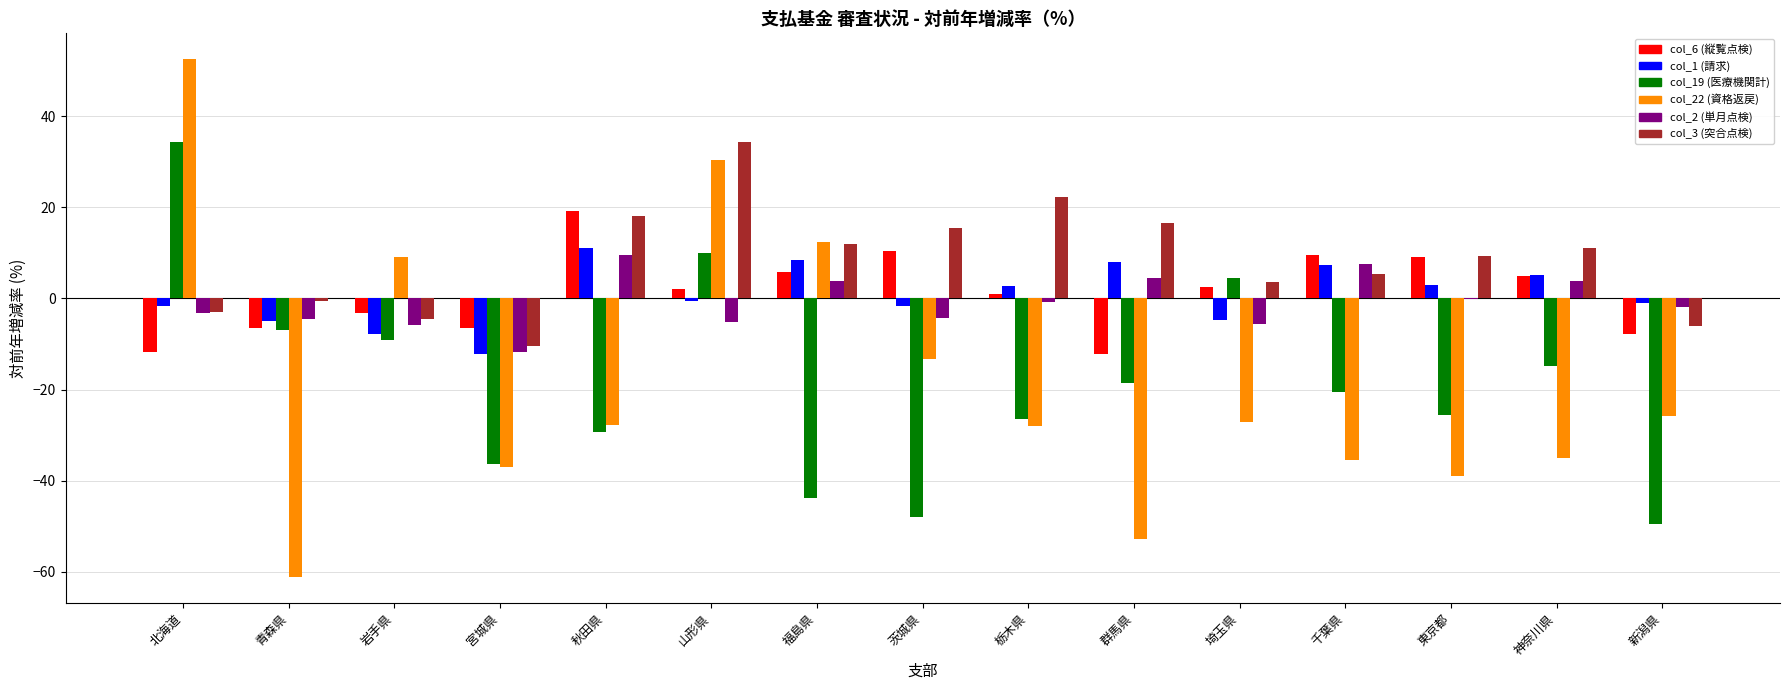

True or false: col_3 (突合点検) has a value of 15.4 at 茨城県.

True